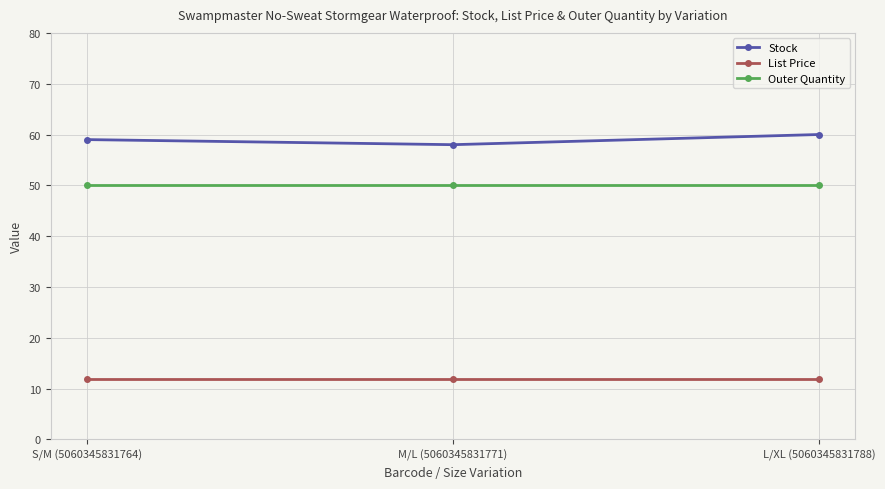

Which series has the largest total across all categories?

Stock